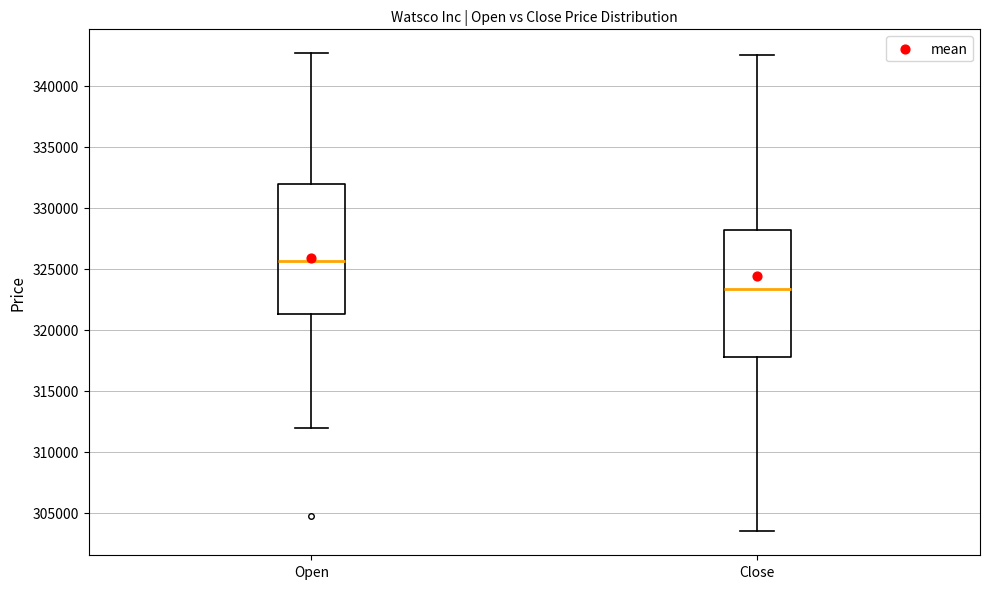

Which box's median line is the lowest?

Close